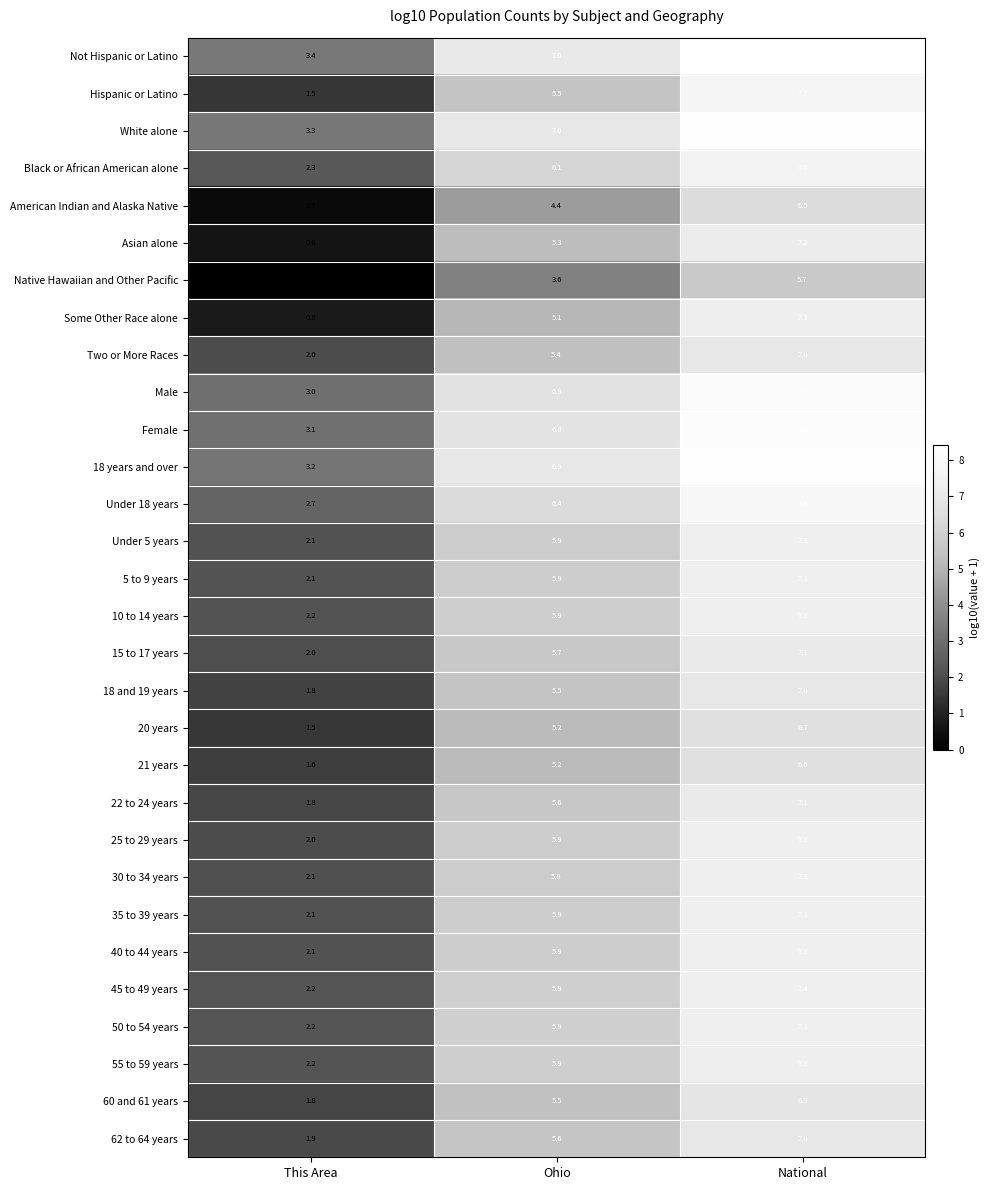

What is the difference between the maximum and minimum values in the Male series?

5.2